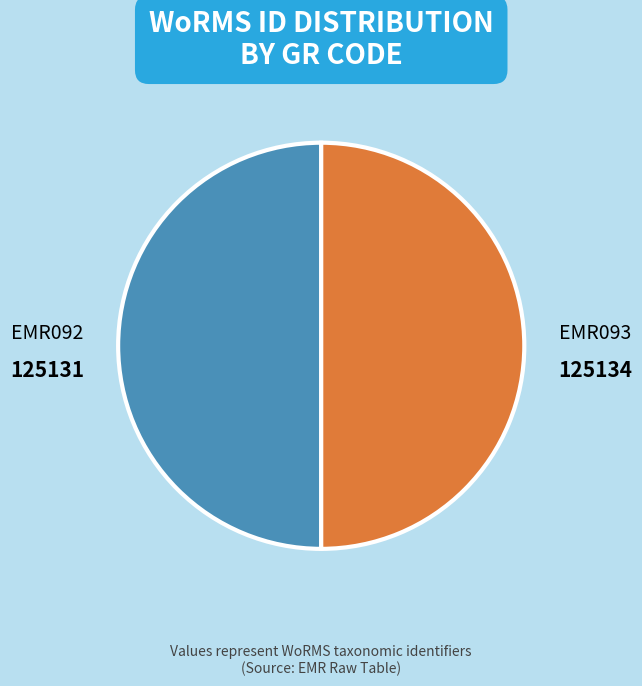

Approximately how many times larger is the value at EMR092 compared to EMR093?

1.0